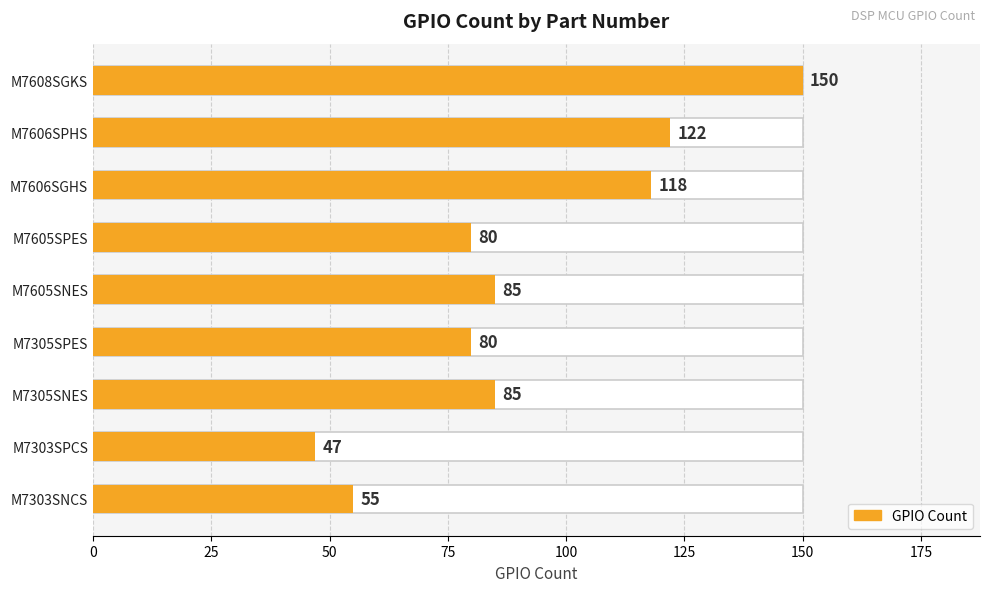

What is the value of the 2nd bar from the left?

122